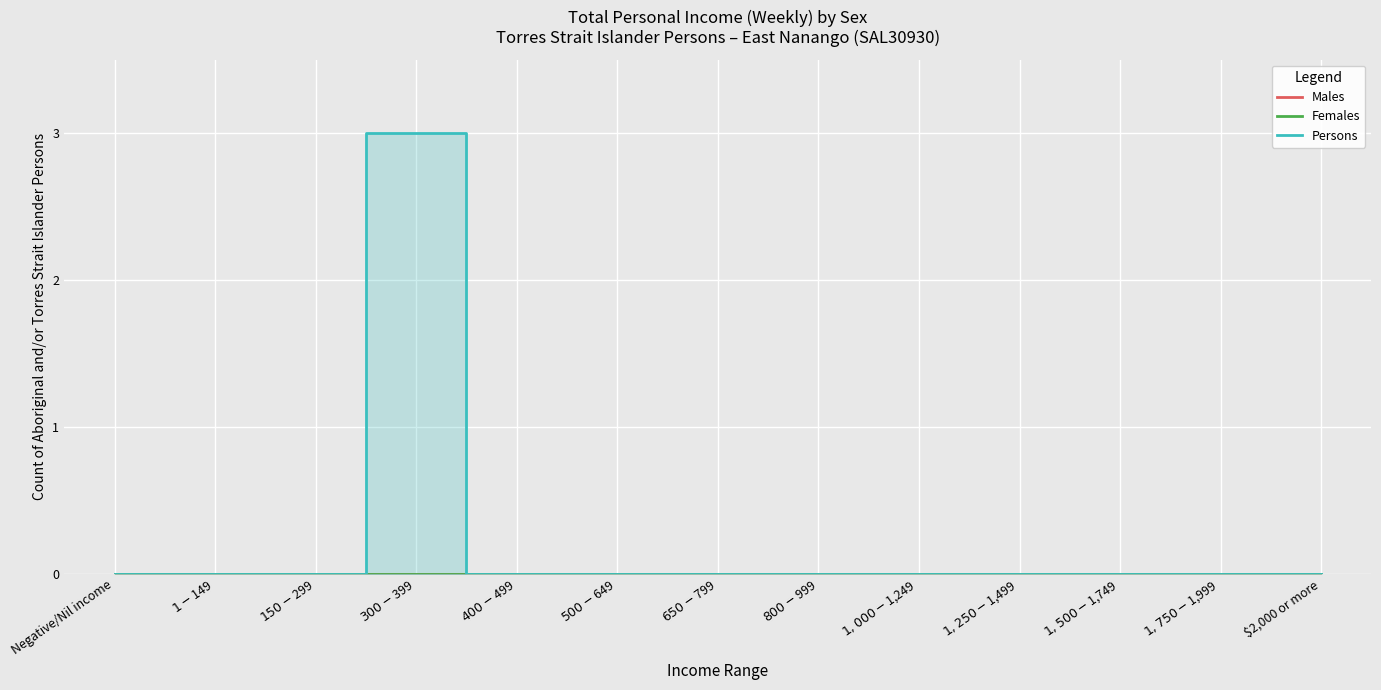

Where is Persons nearest to the value 1?

Negative/Nil income